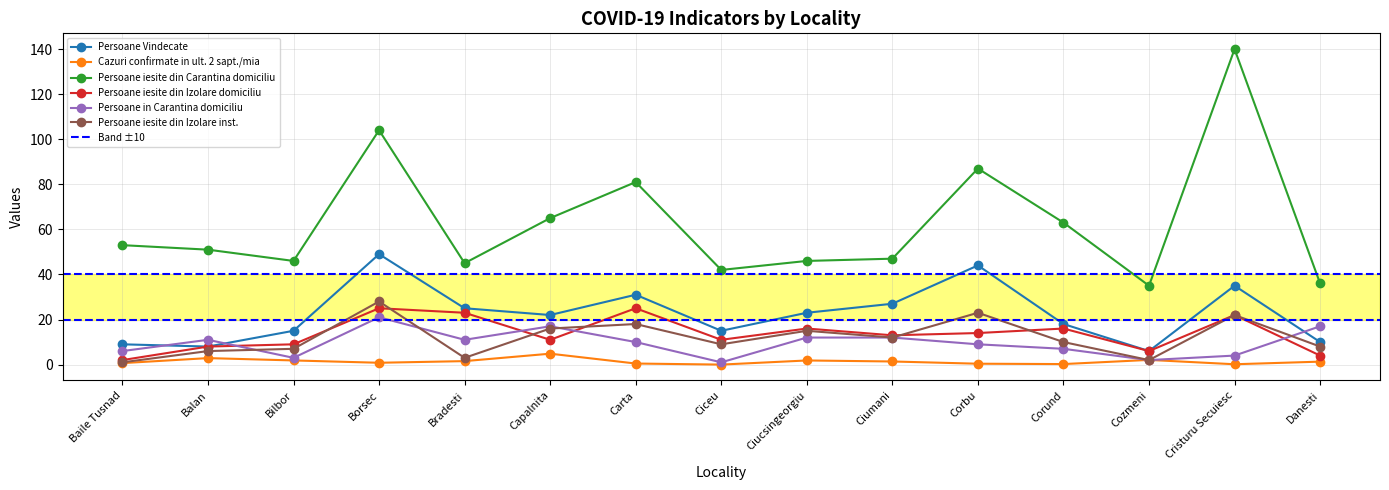

List the series in order of their peak value, highest first.

Persoane iesite din Carantina domiciliu, Persoane Vindecate, Persoane iesite din Izolare inst., Persoane iesite din Izolare domiciliu, Persoane in Carantina domiciliu, Cazuri confirmate in ult. 2 sapt./mia